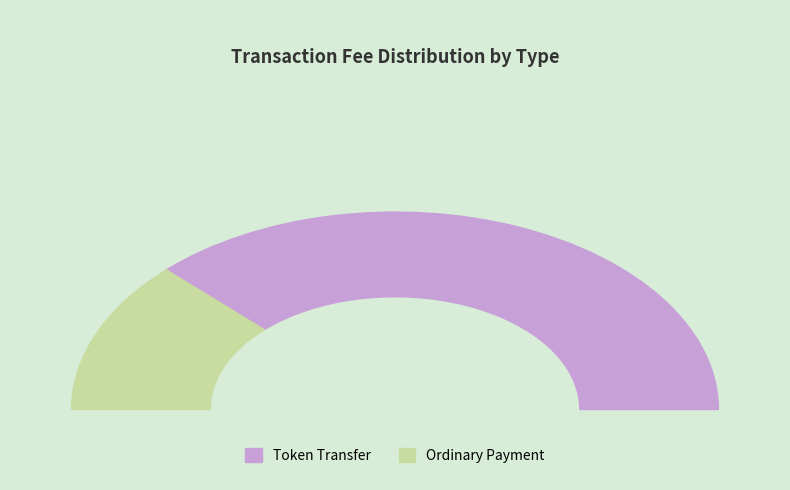

What is the largest slice in the pie chart?

Token Transfer